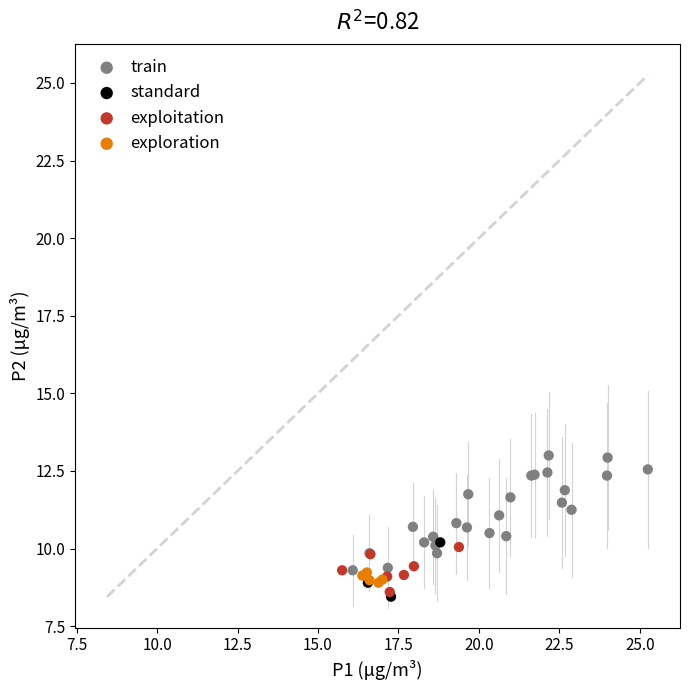

Which series contains the highest Y value?

train